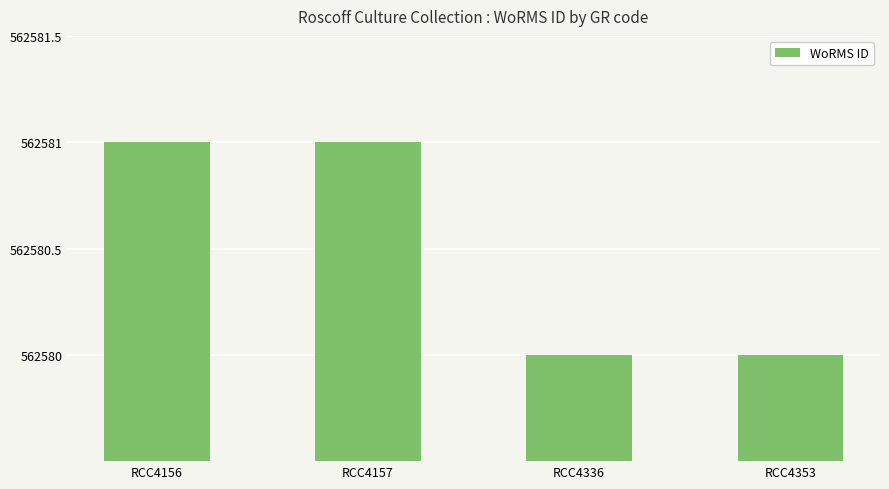

What is the sum of all values?

2250322